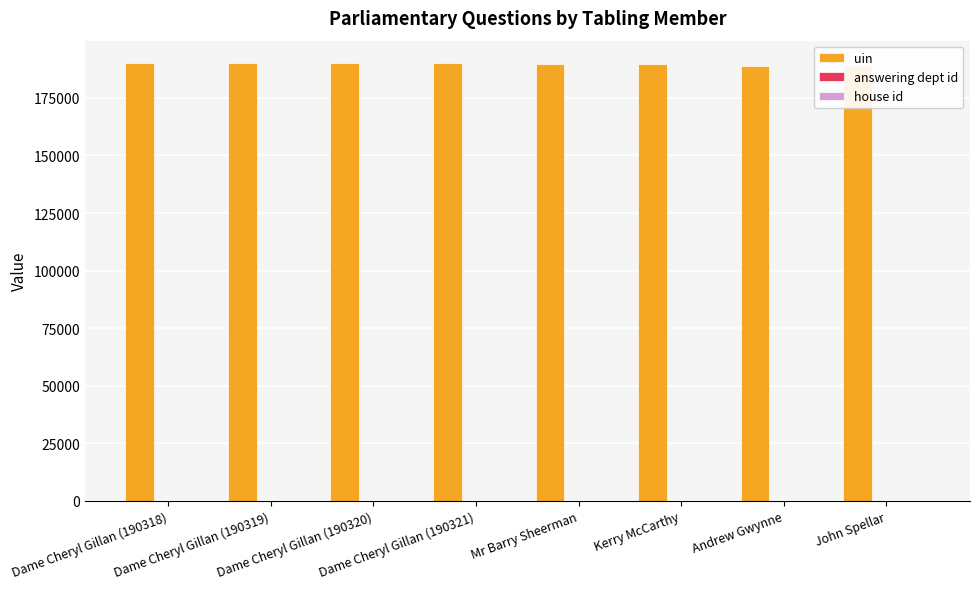

At which category is the sum across all series the highest?

Dame Cheryl Gillan (190321)